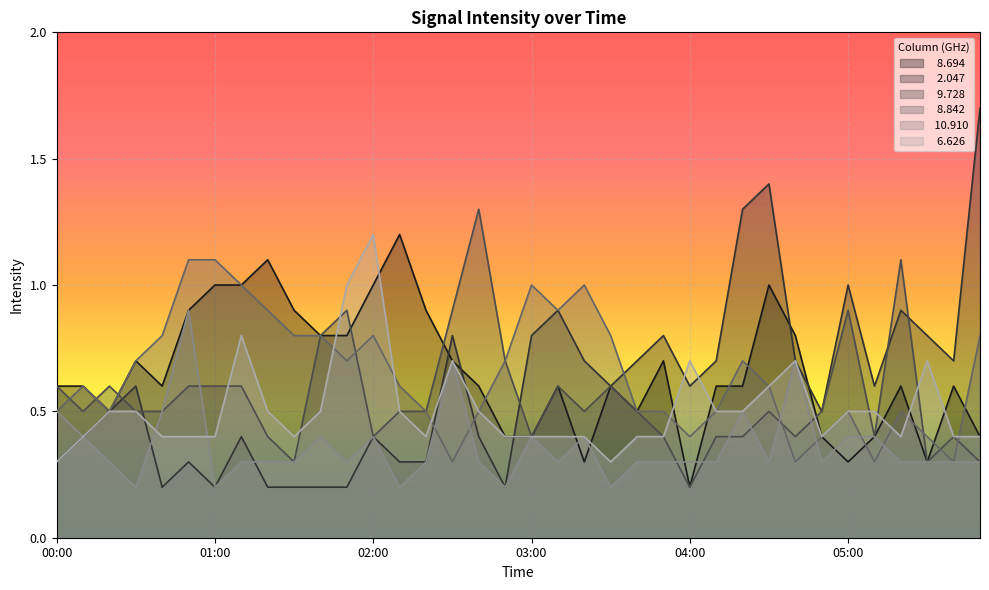

Count the   6.626 values in the range 0 to 1.

35